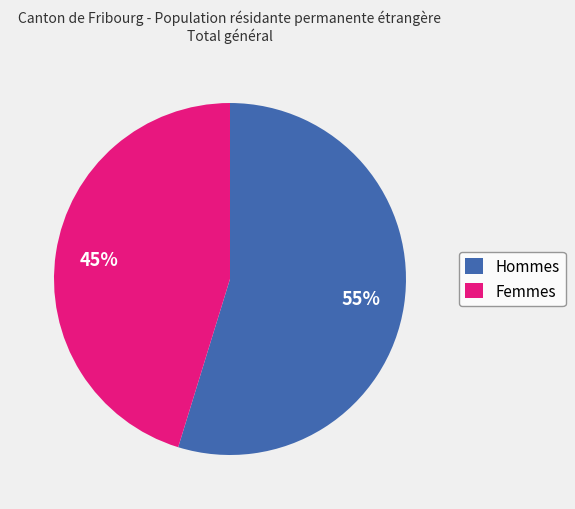

Rank the categories by value from lowest to highest.

Femmes, Hommes